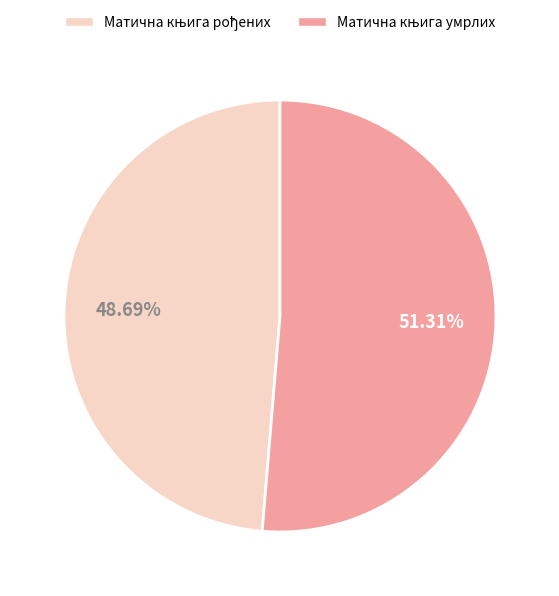

How many slices are in this pie chart?

2